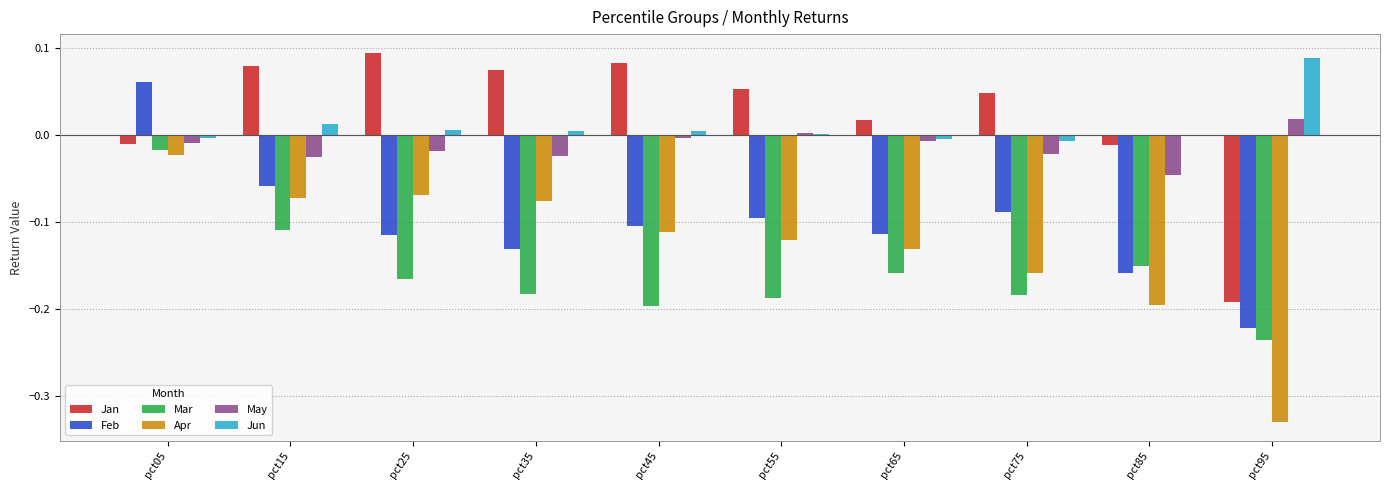

What is the sum of all Apr values?

-1.3